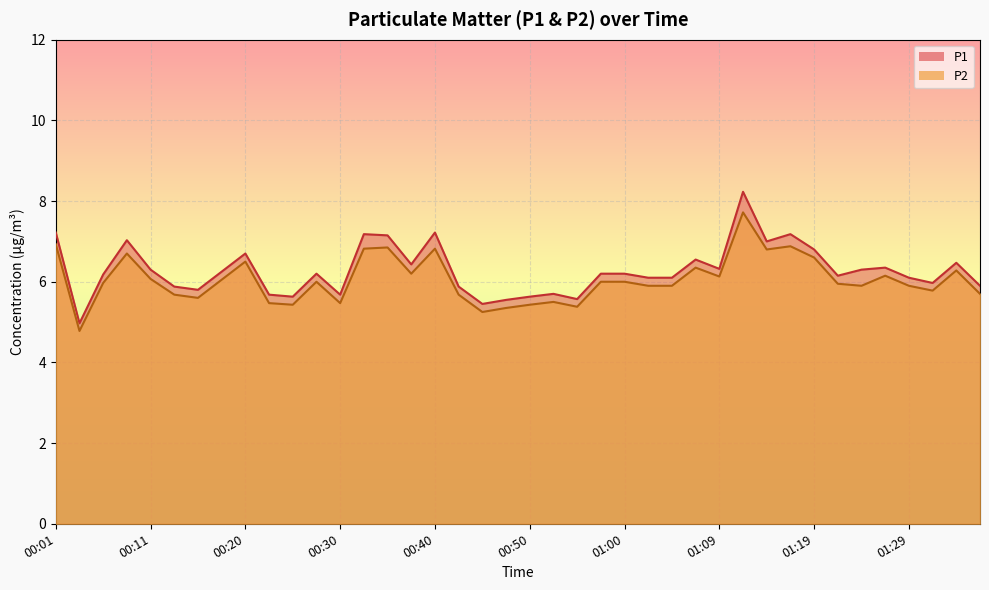

Which series changed the most between 00:35 and 01:14?

P1